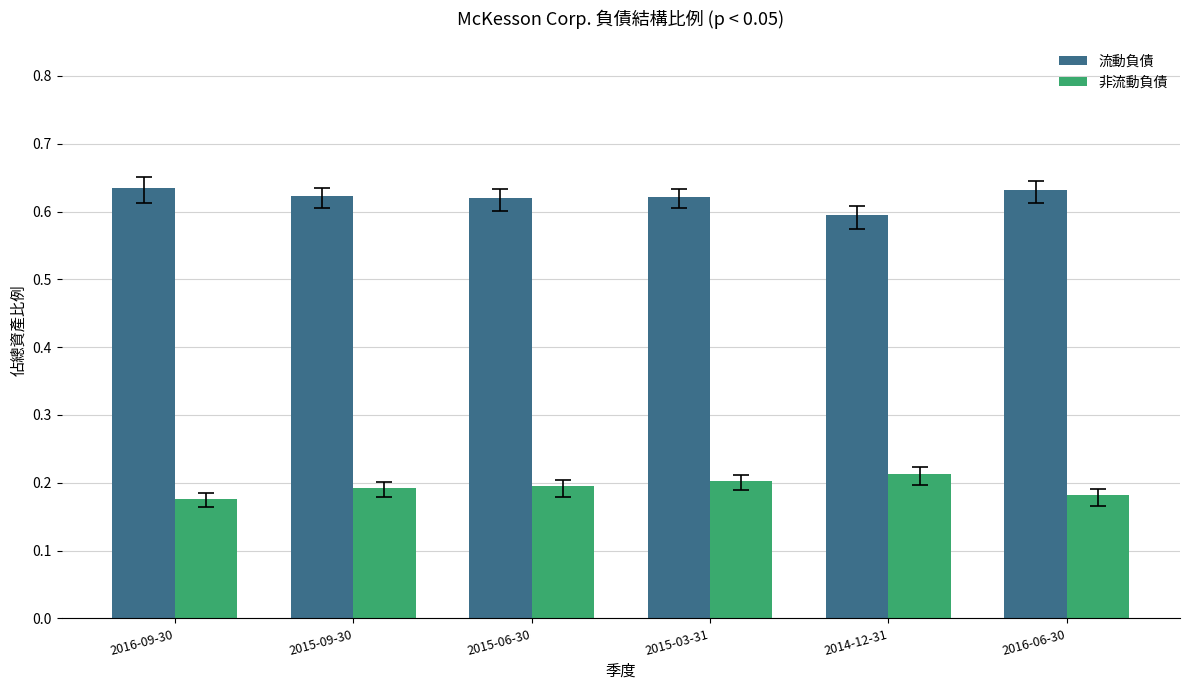

What is the spread (max minus min) of values at 2015-03-31?

0.4